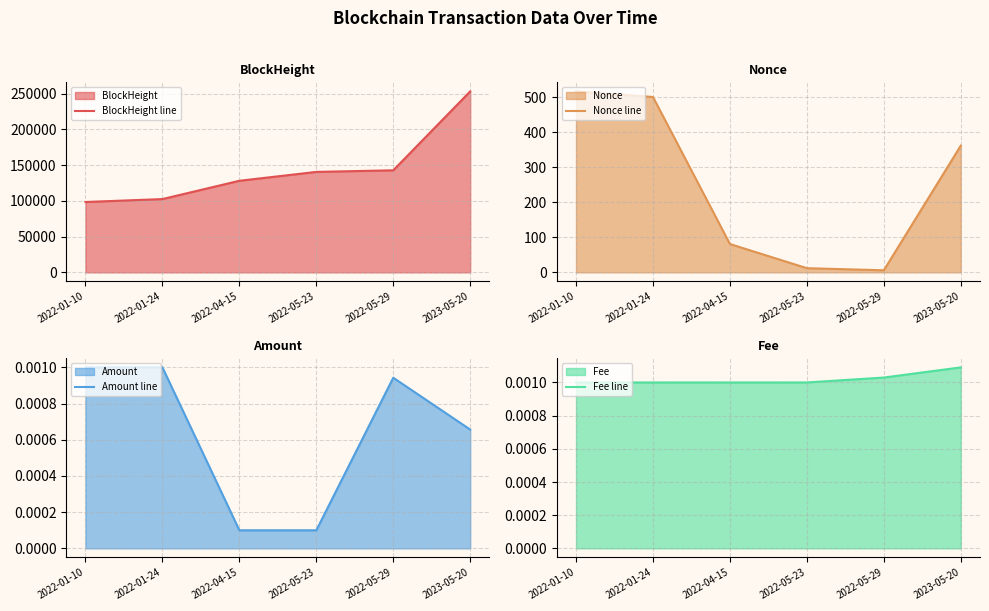

Reading left to right, extract all data points from this chart.

BlockHeight line: 98463.0	102561.0	128150.0	140568.0	142791.0	253199.0
Nonce line: 517.0	501.0	81.0	12.0	6.0	362.0
Amount line: 0.0	0.0	0.0	0.0	0.0	0.0
Fee line: 0.0	0.0	0.0	0.0	0.0	0.0